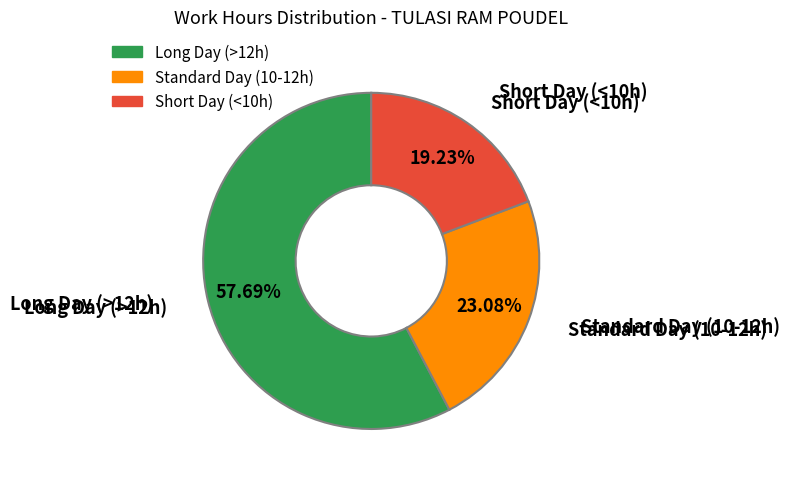

Rank the categories by value from highest to lowest.

Long Day (>12h), Standard Day (10-12h), Short Day (<10h)